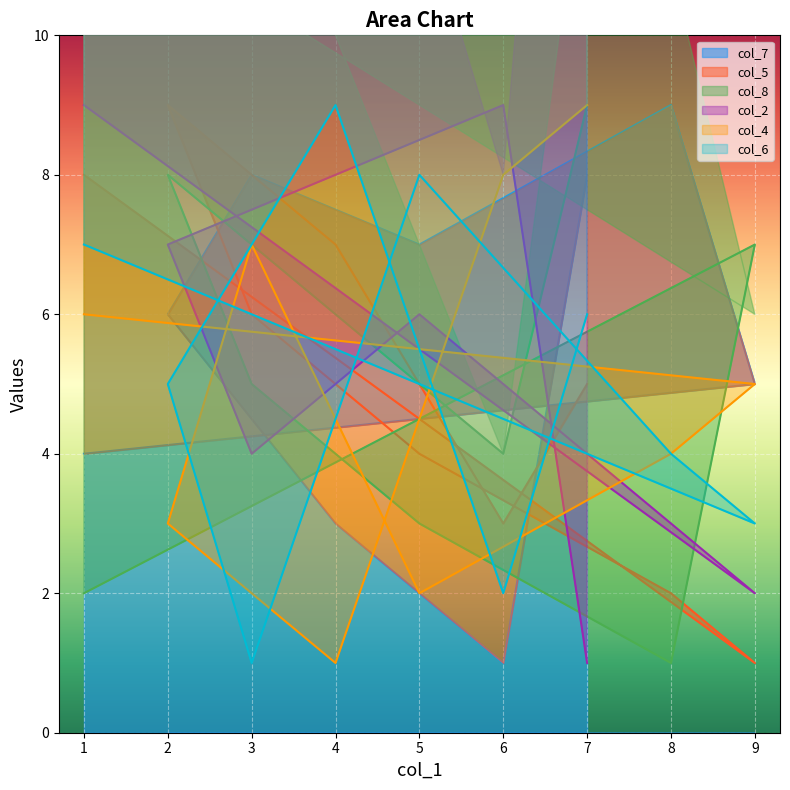

The value of col_7 at 1 is 4. True or false?

True